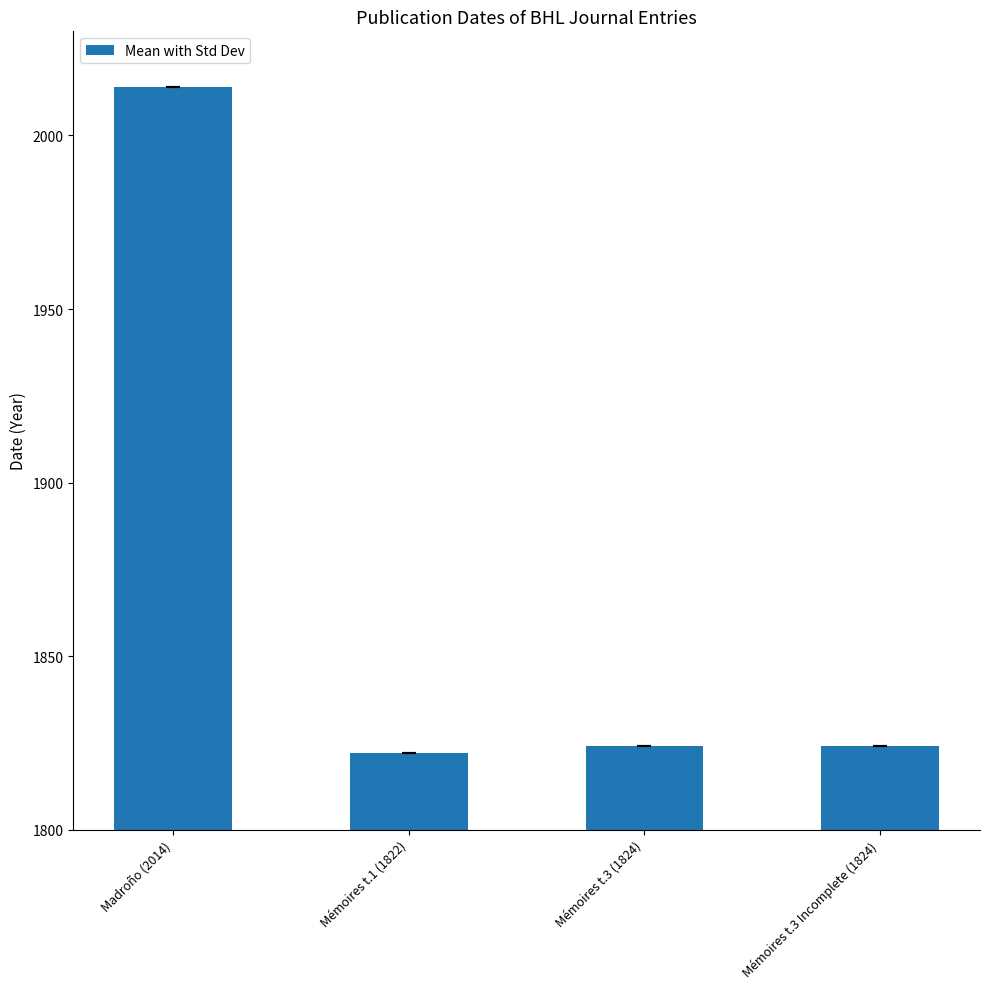

The chart shows a value of 1824 at Mémoires t.3 Incomplete (1824). True or false?

True